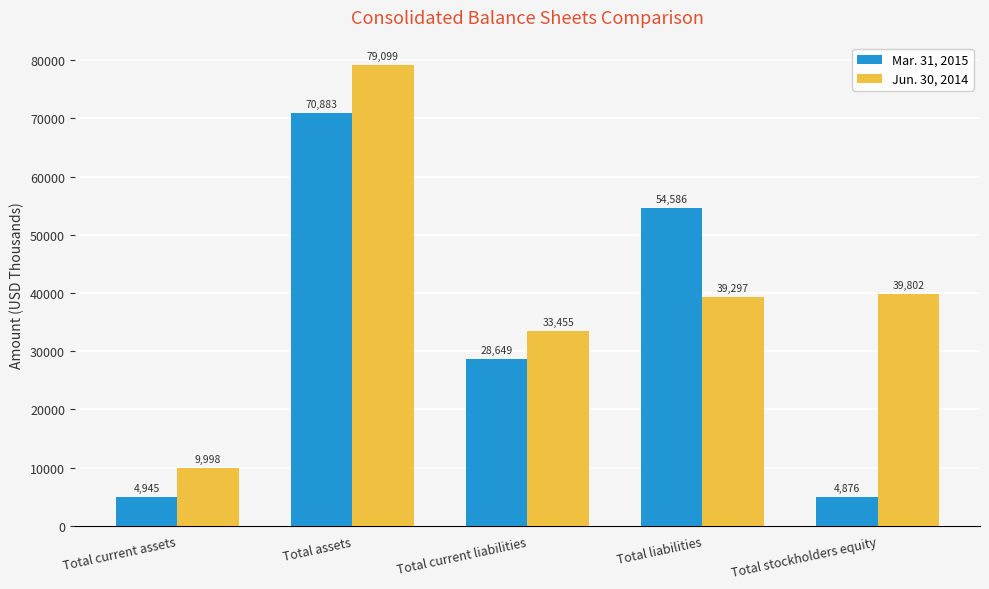

What is the label of the 5th bar from the right?

Total current assets